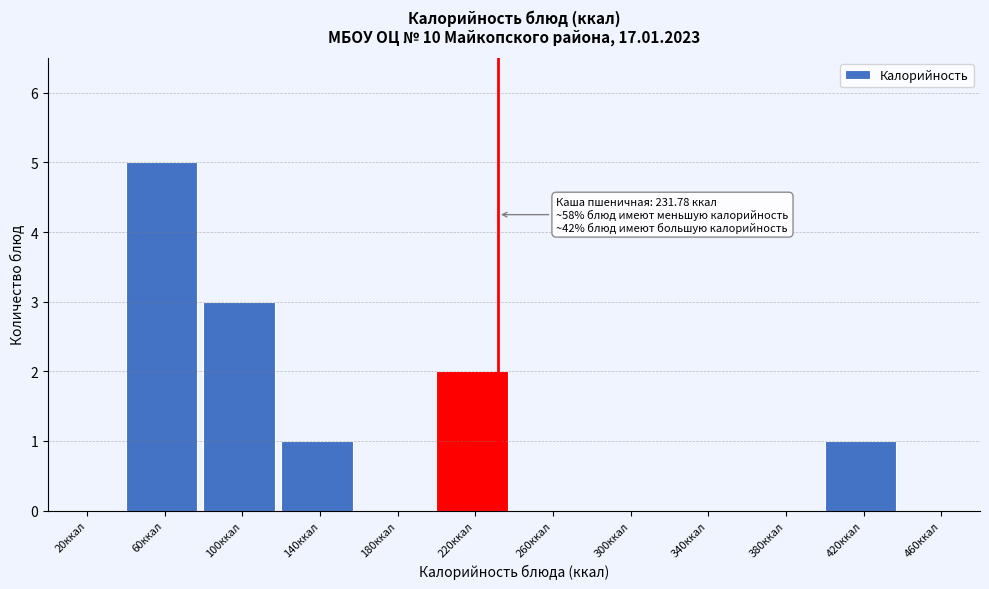

Over which range of the x-axis is the bar tallest?

40 to 80